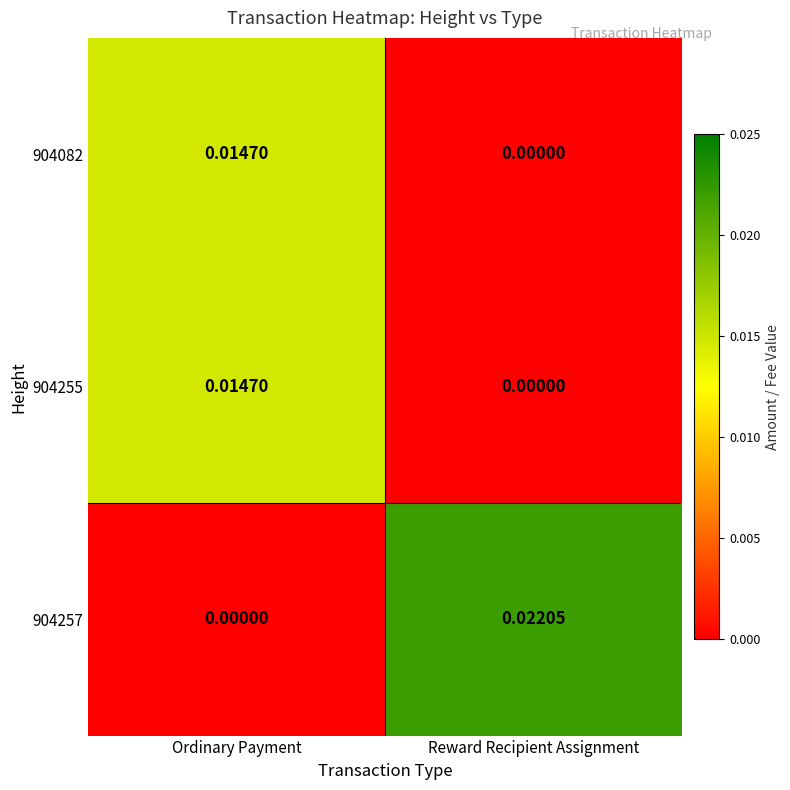

At which label is 904257 closest to 0?

Ordinary Payment